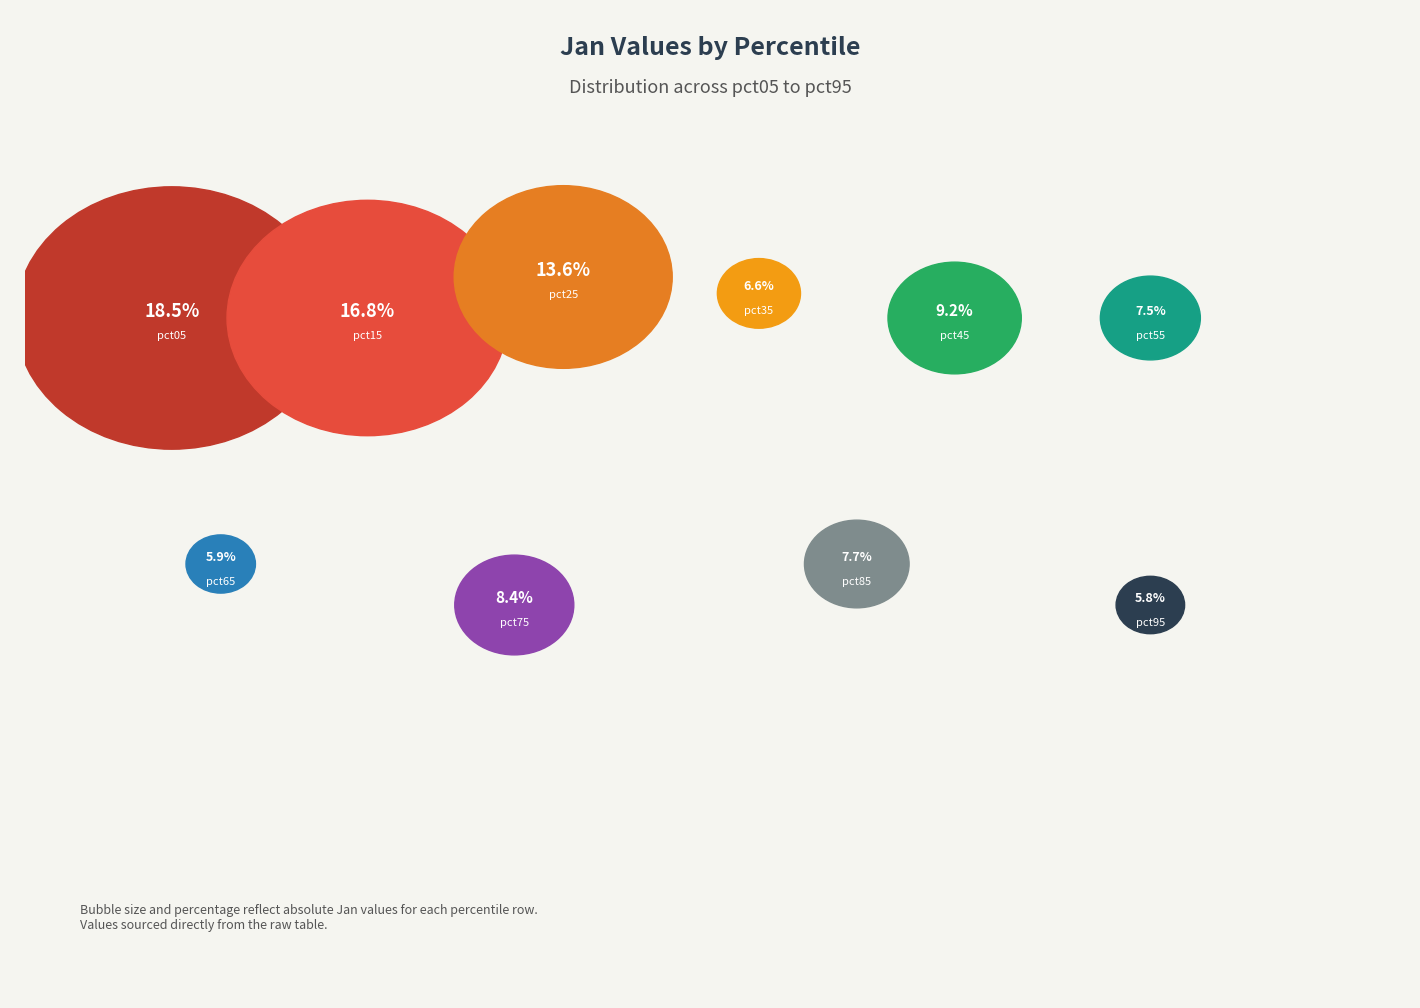

What percentage is the pct75 slice, to the nearest percent?

8%